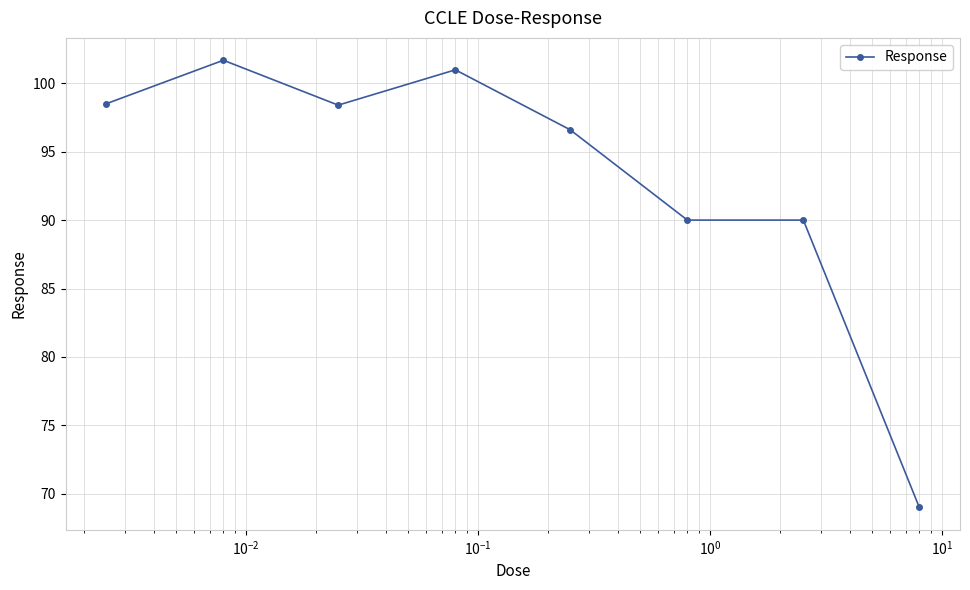

What is the difference between the second highest and minimum values?

32.0